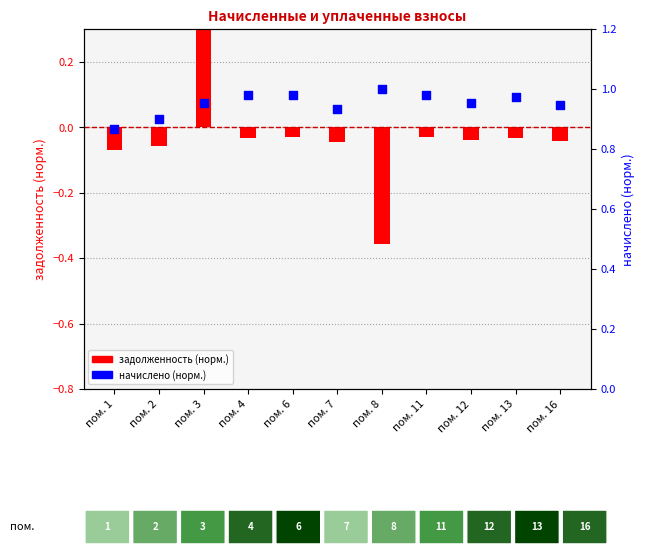

Which series reaches the minimum Y coordinate?

задолженность (норм.)